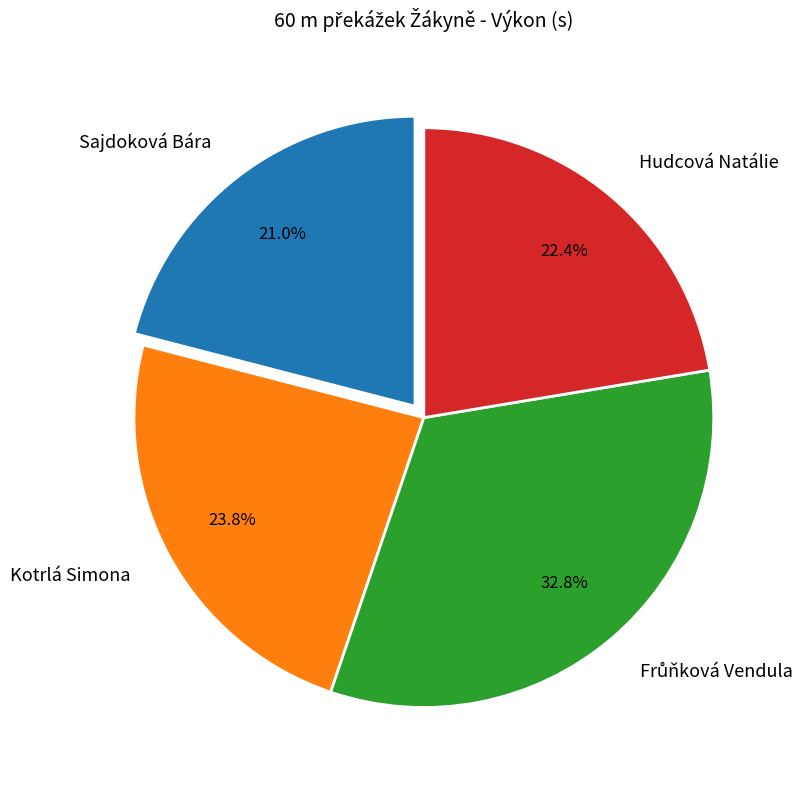

Combined, do Hudcová Natálie and Sajdoková Bára account for over 50%?

No